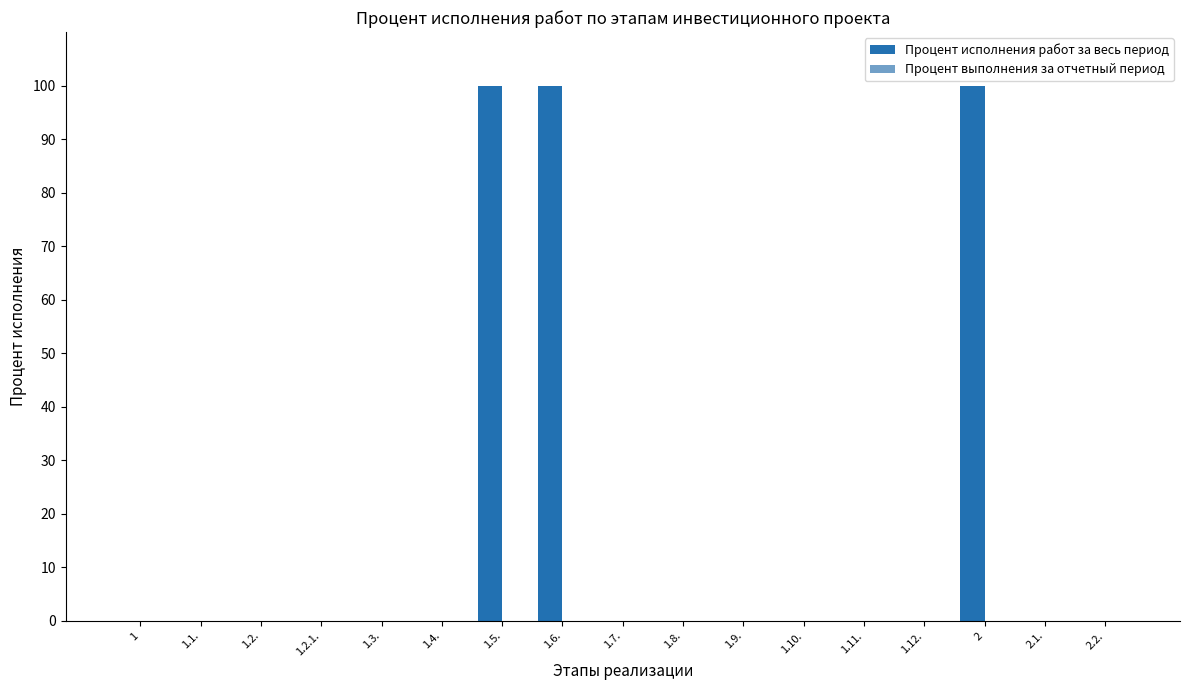

What is the sum of all values?

300